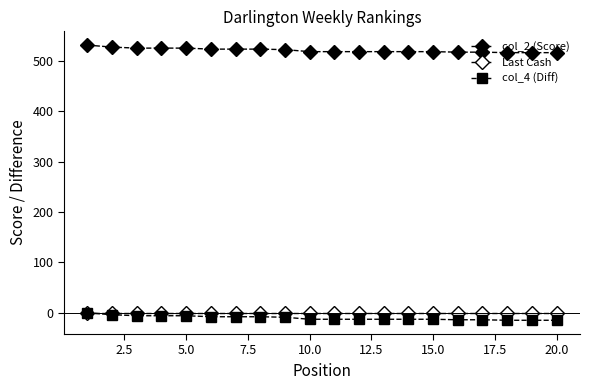

Does the chart have visible grid lines?

No